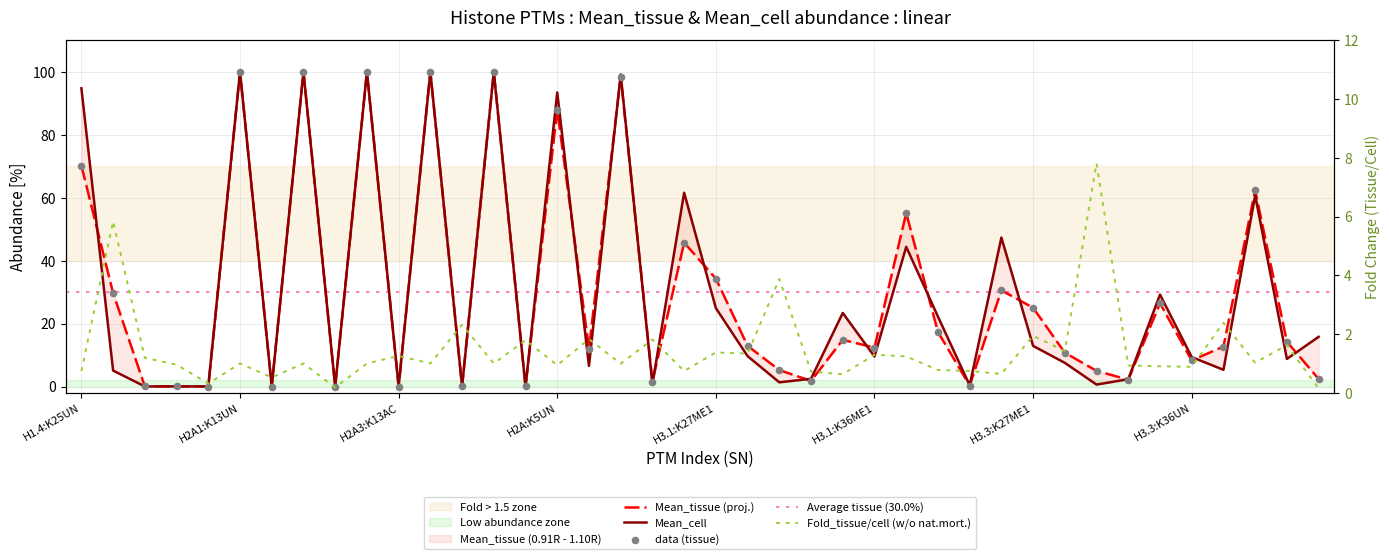

Which series reaches the minimum Y coordinate?

Mean_tissue